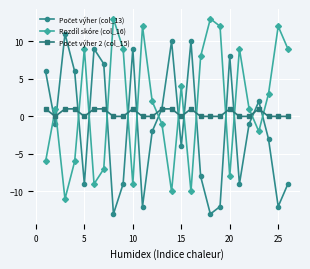

In Rozdíl skóre (col_16), how many points are higher than both neighbors (excluding endpoints)?

8